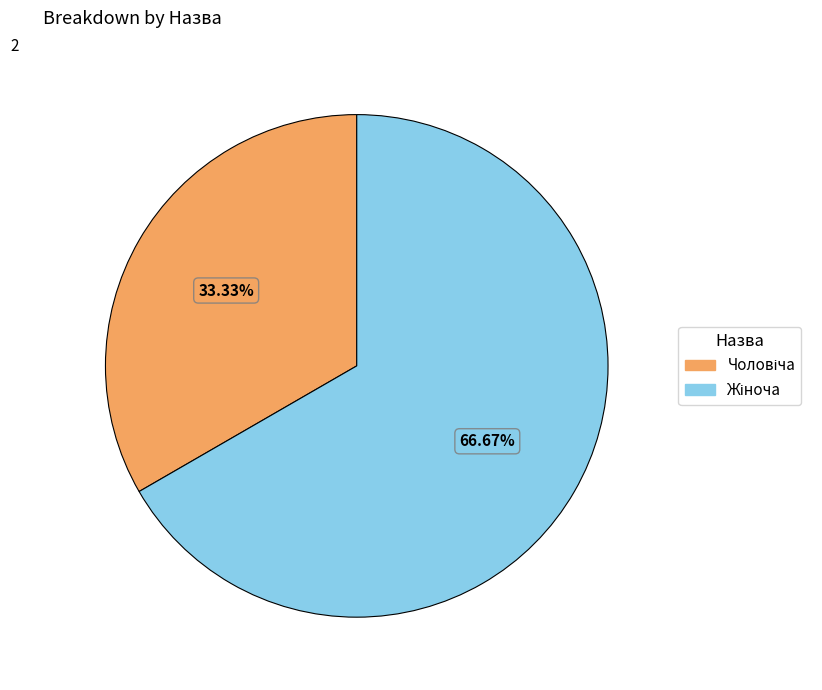

Is there any slice that represents more than half of the pie?

Yes